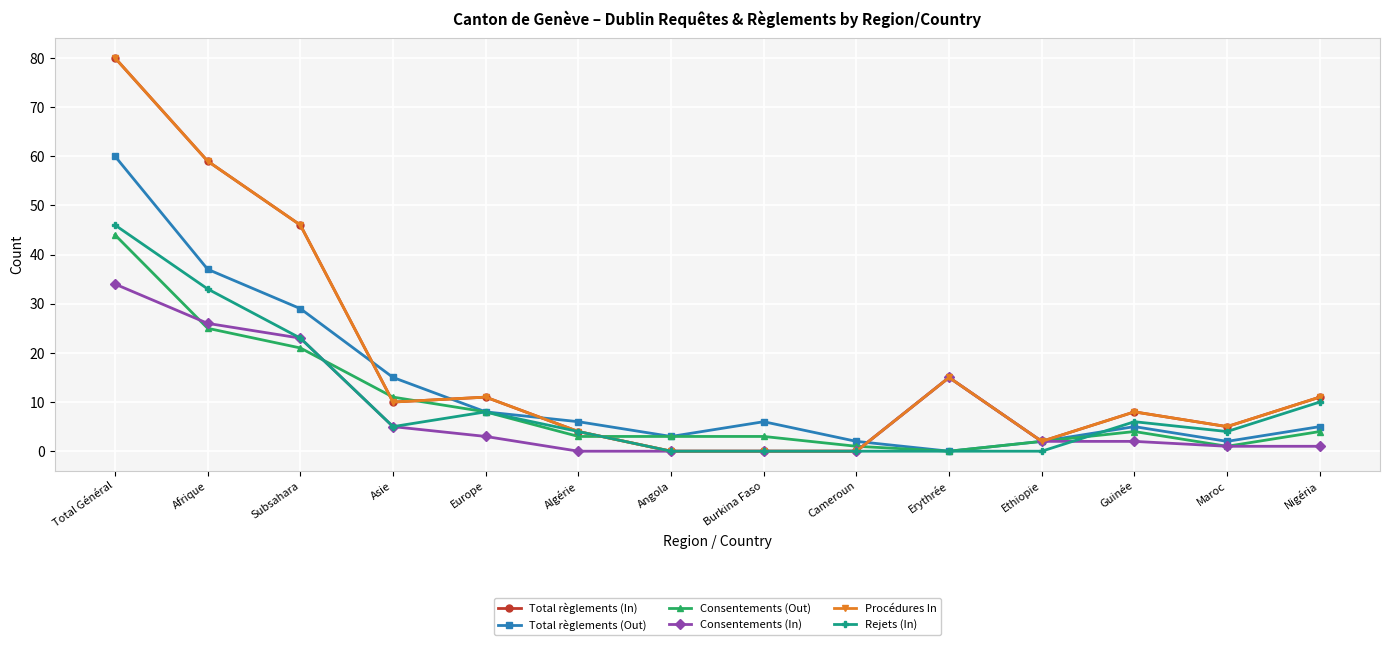

Reading left to right, what are all the values shown in this chart?

Total règlements (In): 80	59	46	10	11	4	0	0	0	15	2	8	5	11
Total règlements (Out): 60	37	29	15	8	6	3	6	2	0	2	5	2	5
Consentements (Out): 44	25	21	11	8	3	3	3	1	0	2	4	1	4
Consentements (In): 34	26	23	5	3	0	0	0	0	15	2	2	1	1
Procédures In: 80	59	46	10	11	4	0	0	0	15	2	8	5	11
Rejets (In): 46	33	23	5	8	4	0	0	0	0	0	6	4	10